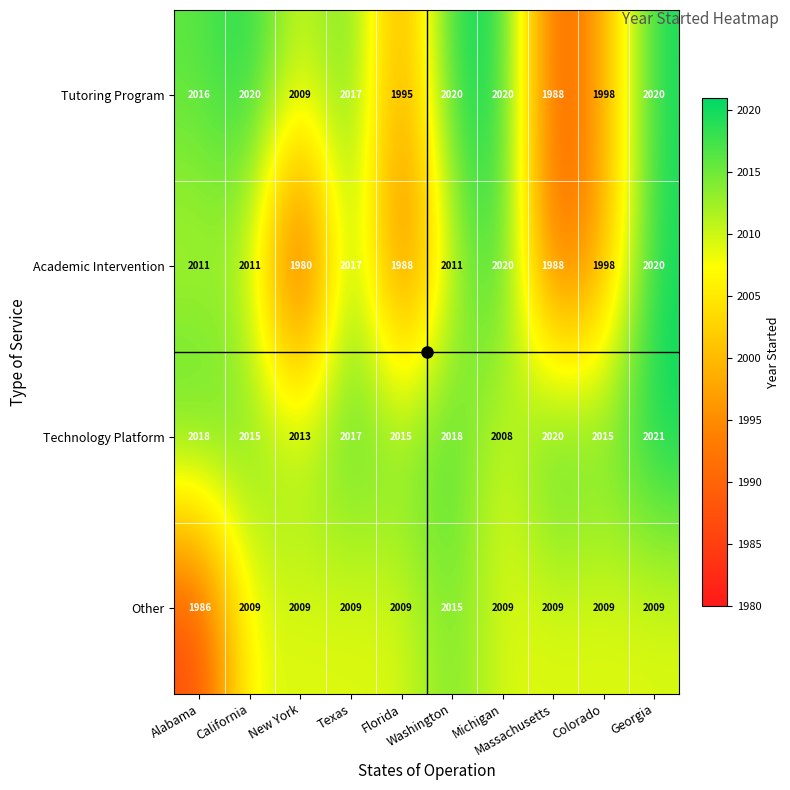

List the series in order of their overall mean, lowest first.

Academic Intervention, Other, Tutoring Program, Technology Platform